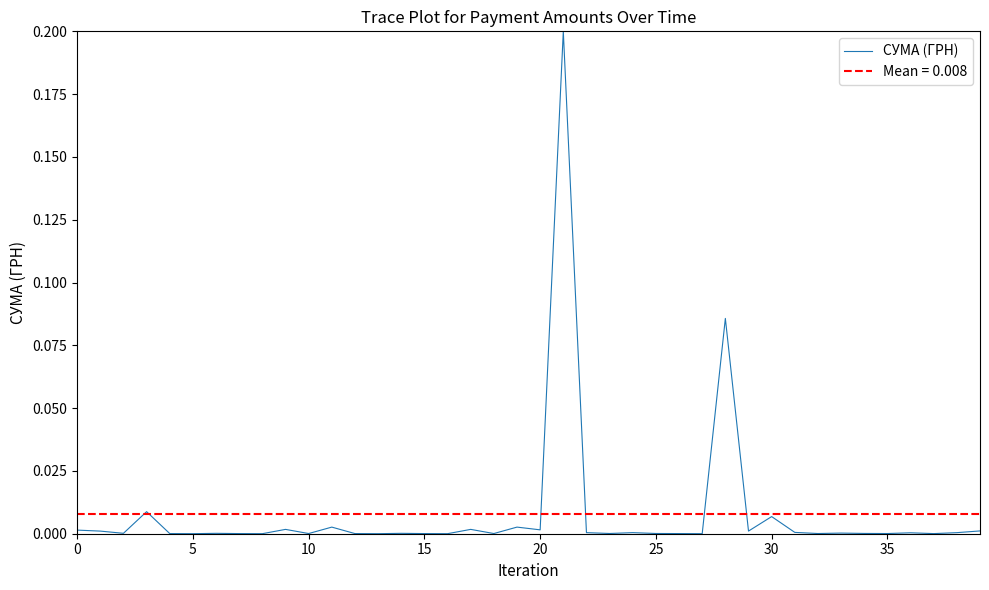

The chart shows a value of 0.0 at 14. True or false?

False